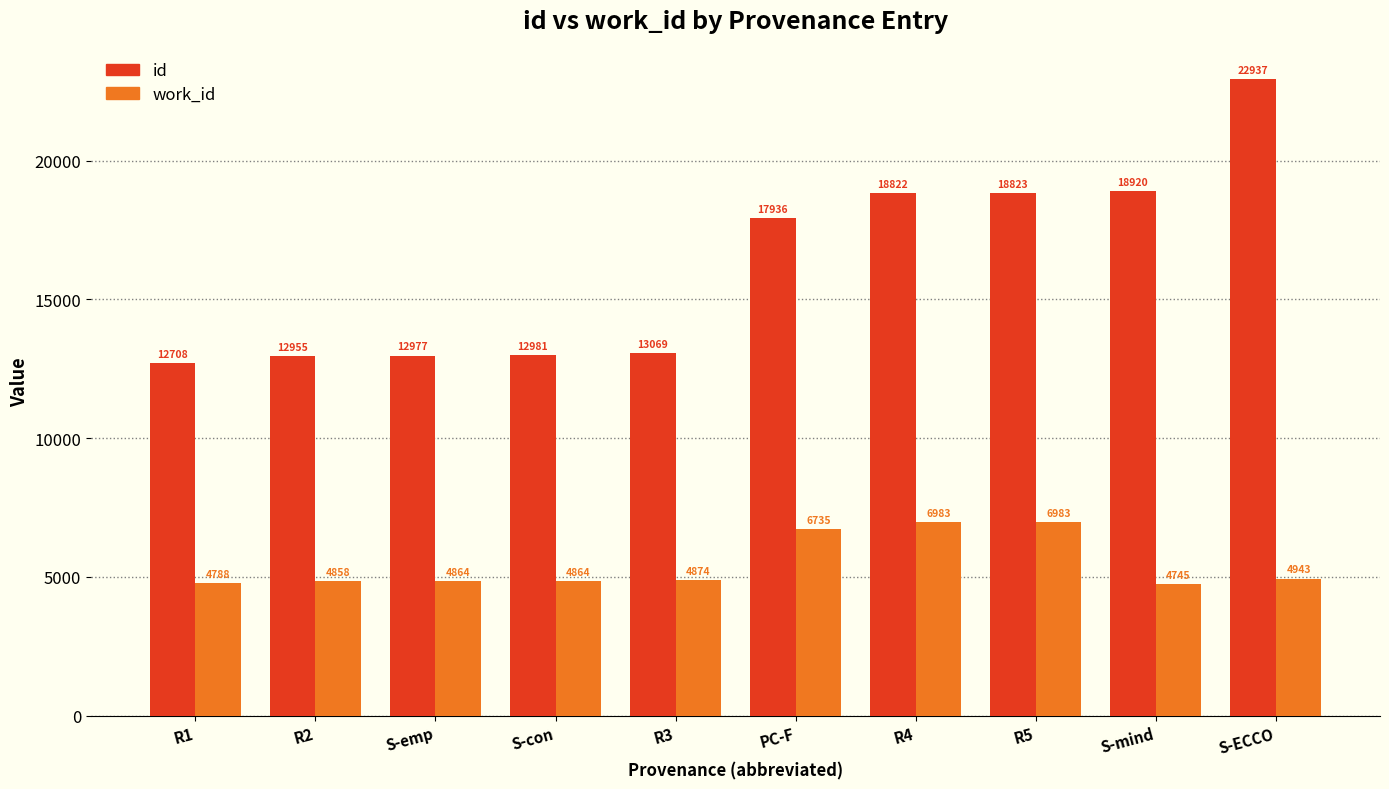

At PC-F, list the series in order from smallest to largest.

work_id, id